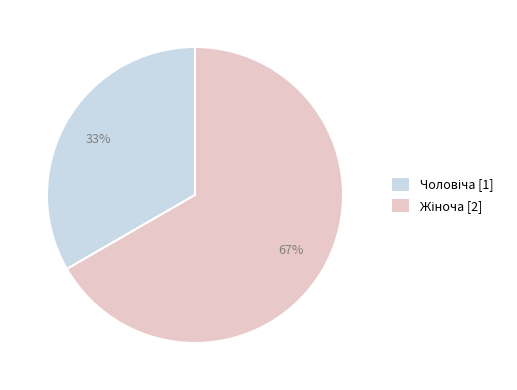

To the nearest percent, what is the average slice percentage?

50%